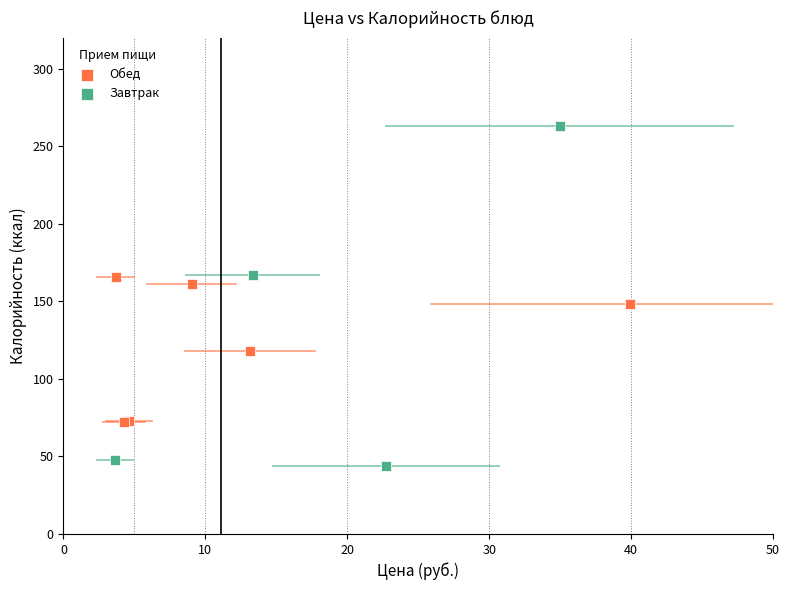

Which series contains the highest Y value?

Завтрак